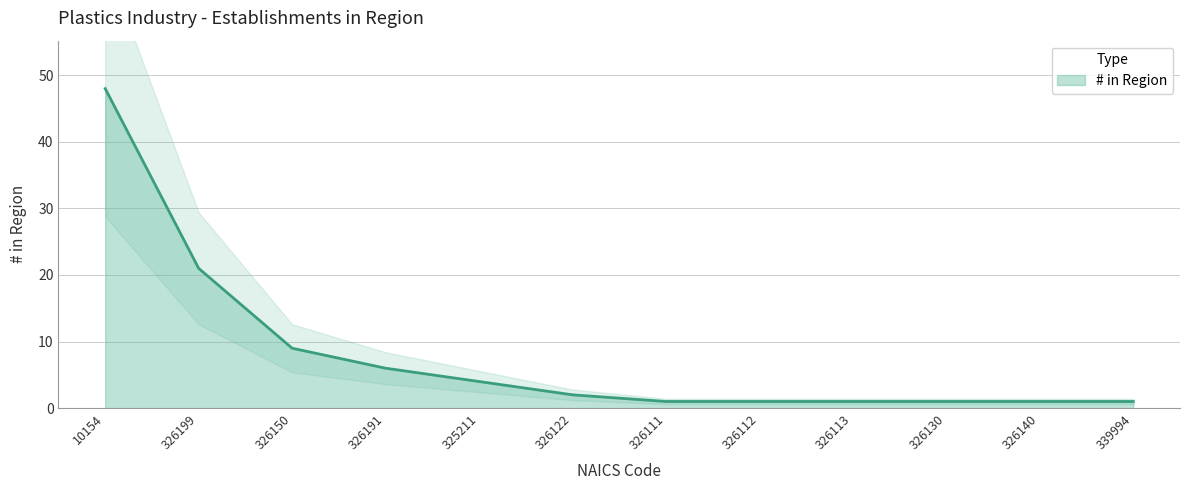

What is the minimum value shown in the chart?

1